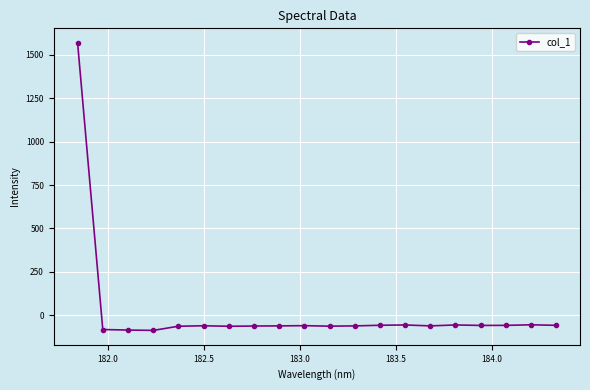

What is the average value?

18.2